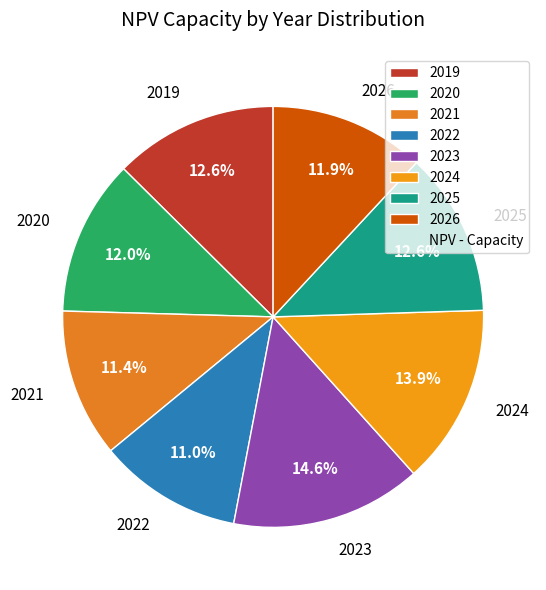

Approximately how many times larger is the value at 2019 compared to 2022?

1.1